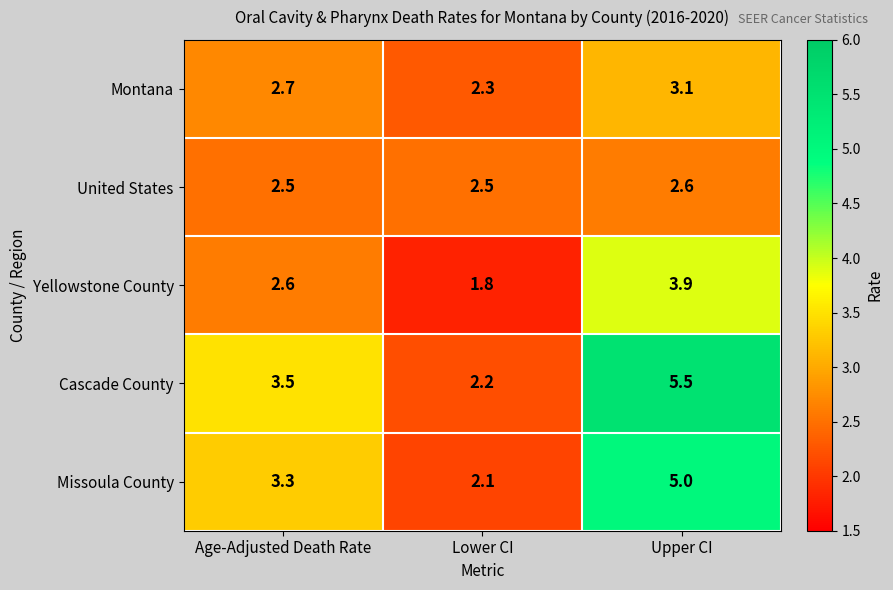

List the series in order of their peak value, lowest first.

United States, Montana, Yellowstone County, Missoula County, Cascade County